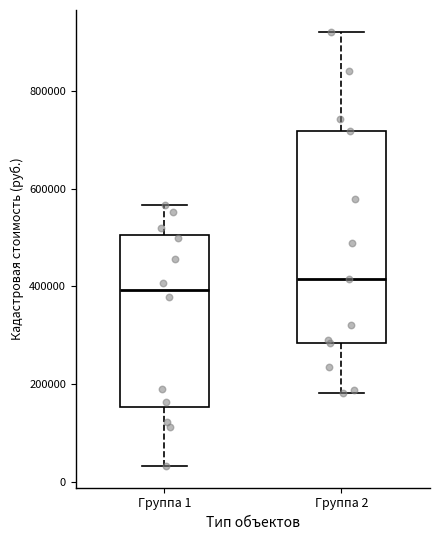

Where is the upper edge of the box for Группа 2 on the y-axis? The values are not printed on the chart, so give them approximately, as read against the axis.

720000